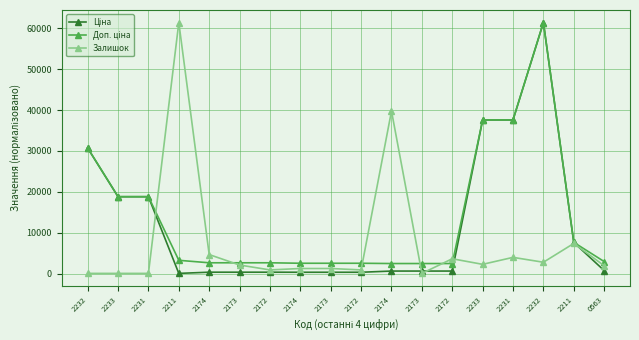

Reading right to left, extract all data points from this chart.

Ціна: 724.5	7596.5	61434.3	37593.6	37593.6	603.7	603.7	603.7	310.3	310.3	310.3	324.8	324.8	324.8	32.0	18796.8	18796.8	30717.1
Доп. ціна: 2928.3	7624.6	61434.3	37606.1	37606.1	2445.6	2445.6	2445.6	2513.2	2513.2	2513.2	2629.0	2629.0	2629.0	3235.4	18819.1	18819.1	30733.2
Залишок: 1908.2	7366.2	2761.0	3955.0	2249.4	3613.8	32.0	39772.9	884.9	1226.0	1226.0	884.9	2078.8	4637.2	61434.3	32.0	32.0	32.0